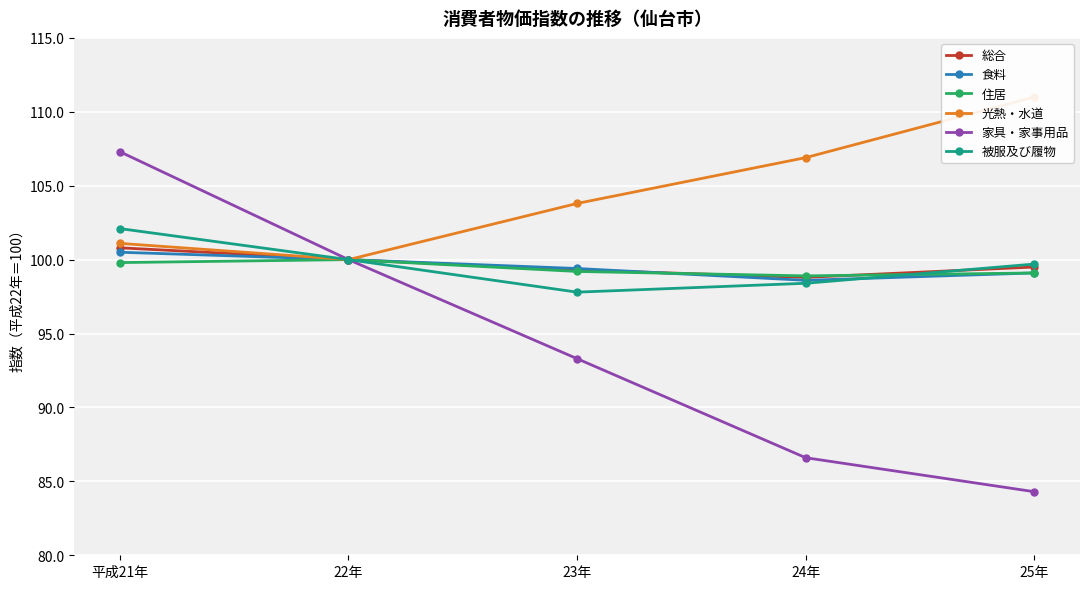

What value does the 総合 series have at 22年?

100.0